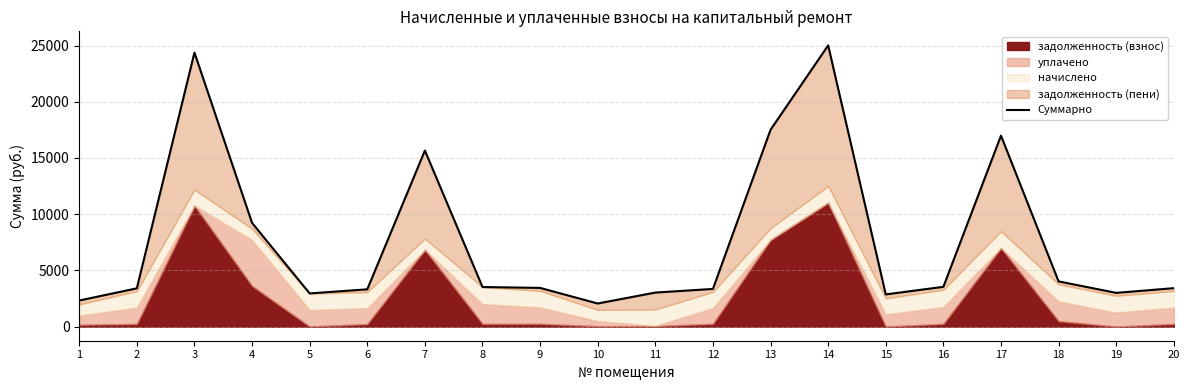

How many interior local valleys (lower than both neighbors) does the data have?

4